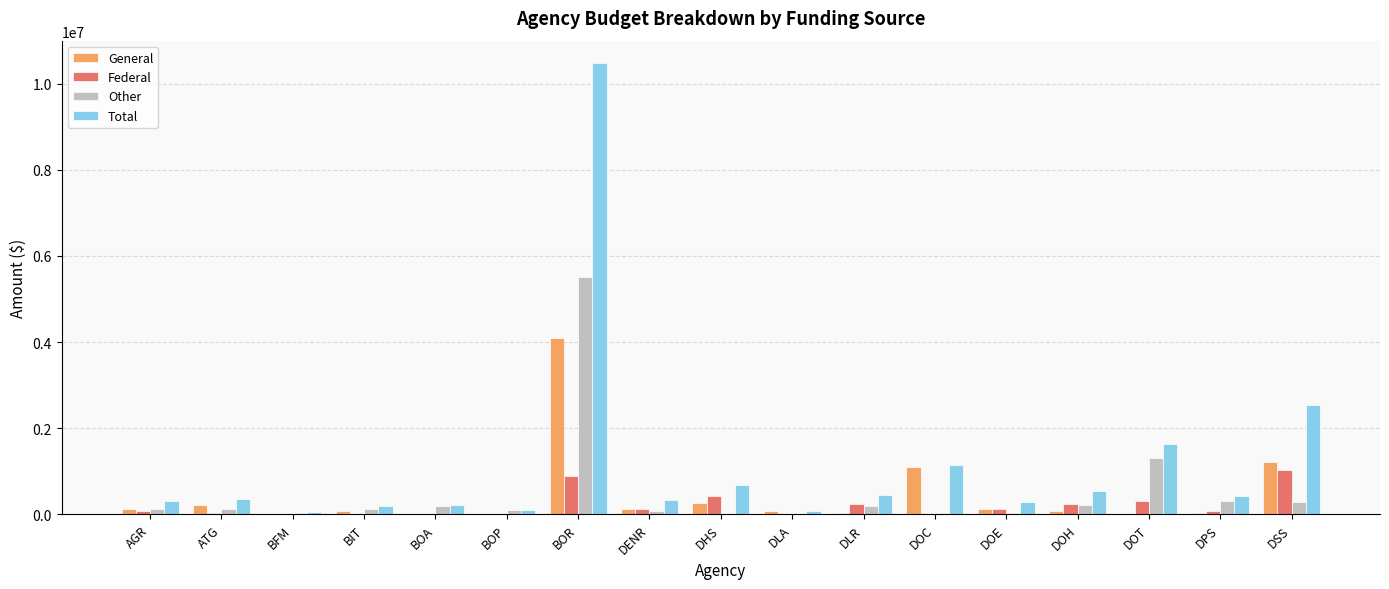

The value of Total at DOT is 2573234.6. True or false?

False